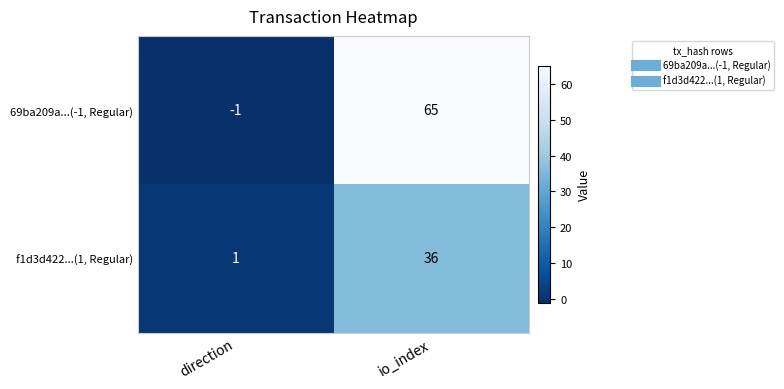

Where is 69ba209a...(-1, Regular) nearest to the value 32?

direction